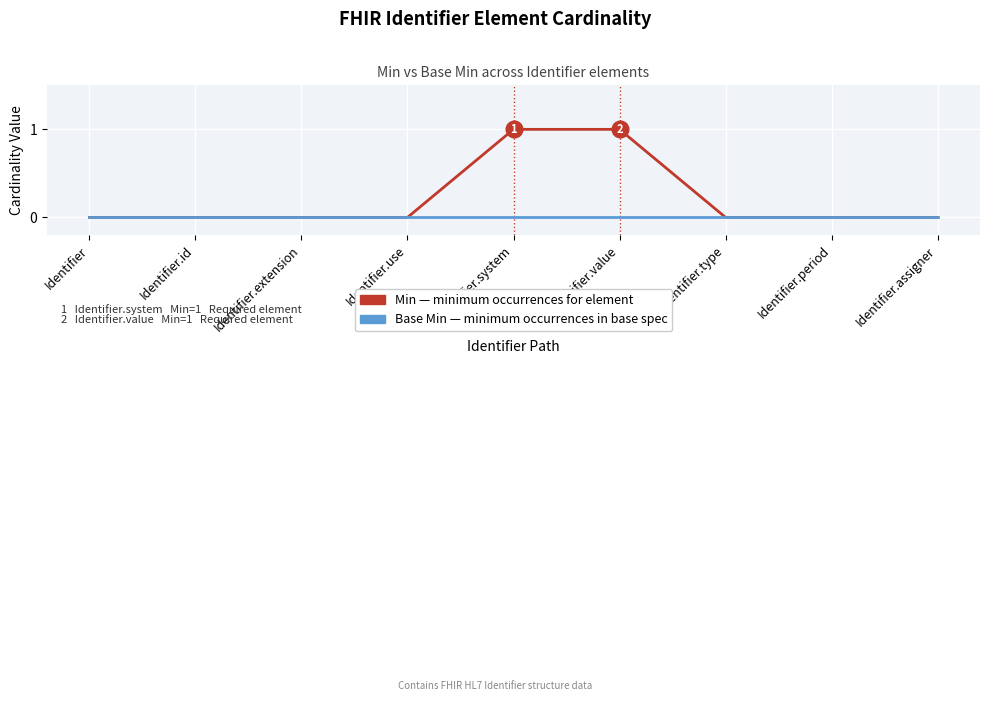

What position from the right is Identifier.id?

8